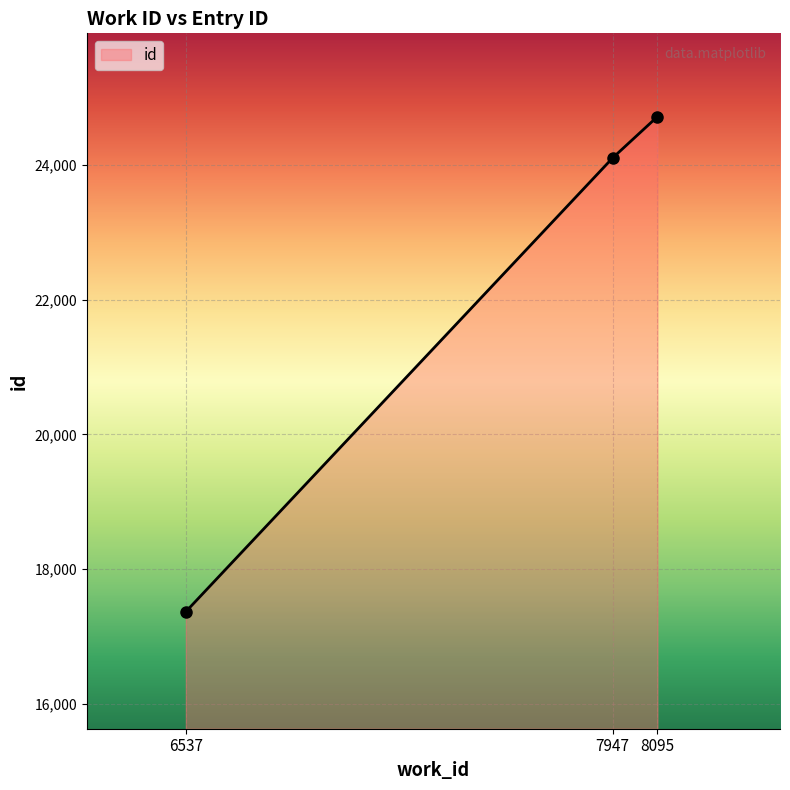

Reading left to right, transcribe all the data shown in this chart.

17368	24102	24715